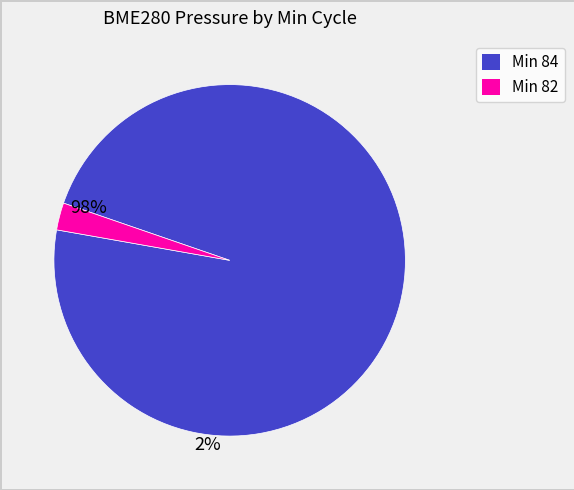

Is there any slice that represents more than half of the pie?

Yes